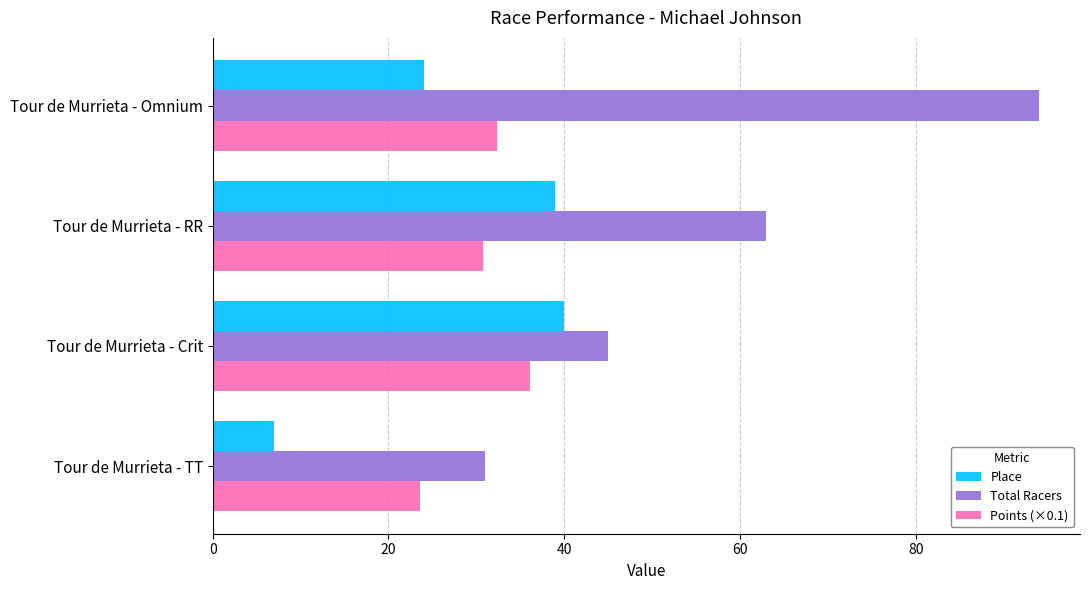

Which series has the largest total across all categories?

Total Racers